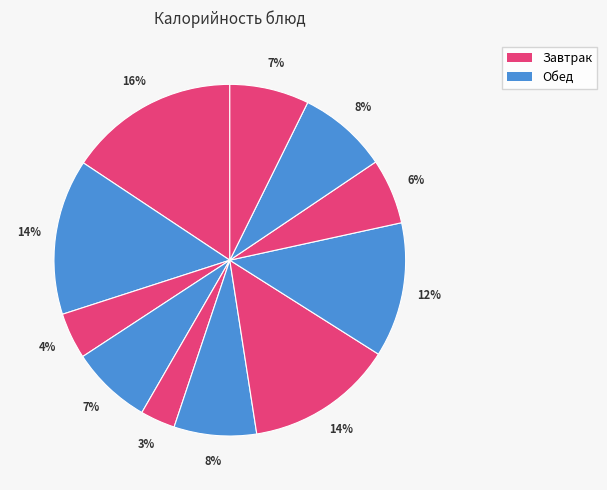

How many slices are in this pie chart?

11